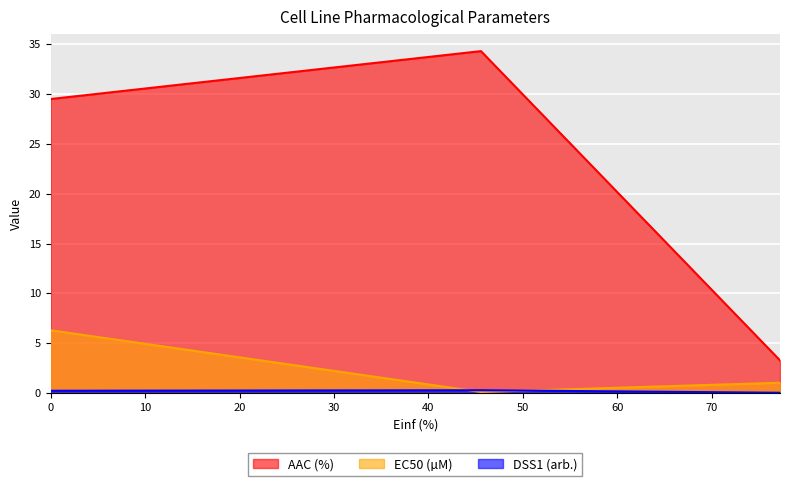

What is the smallest value displayed?

0.1